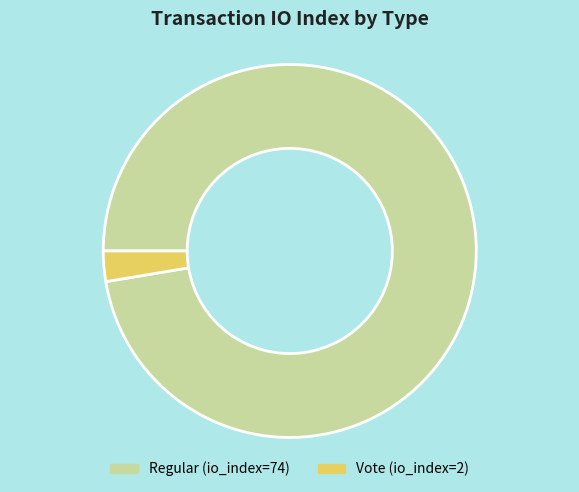

Rank the categories by value from lowest to highest.

Vote, Regular